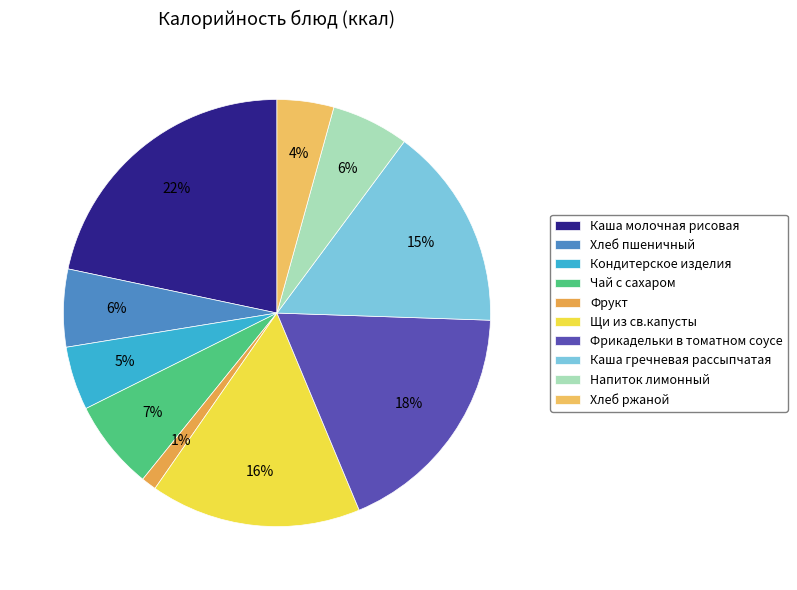

Is there any slice that represents more than half of the pie?

No